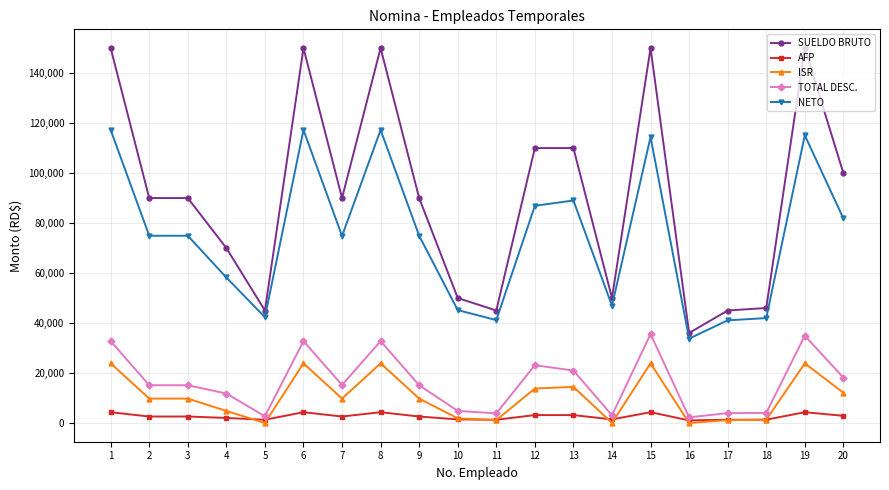

What is the value of the NETO point at the 8th from the left?

117243.4